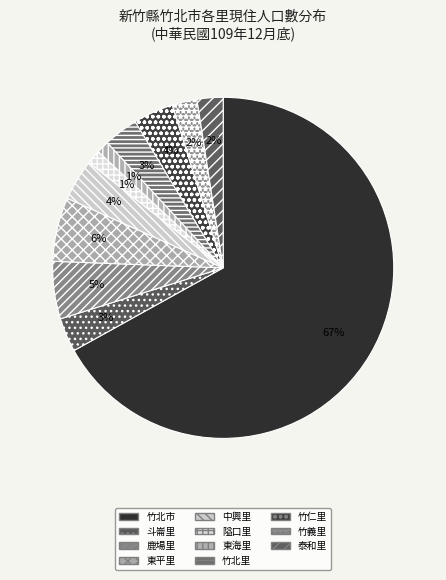

How much of the chart is everything except 中興里?

96.1%